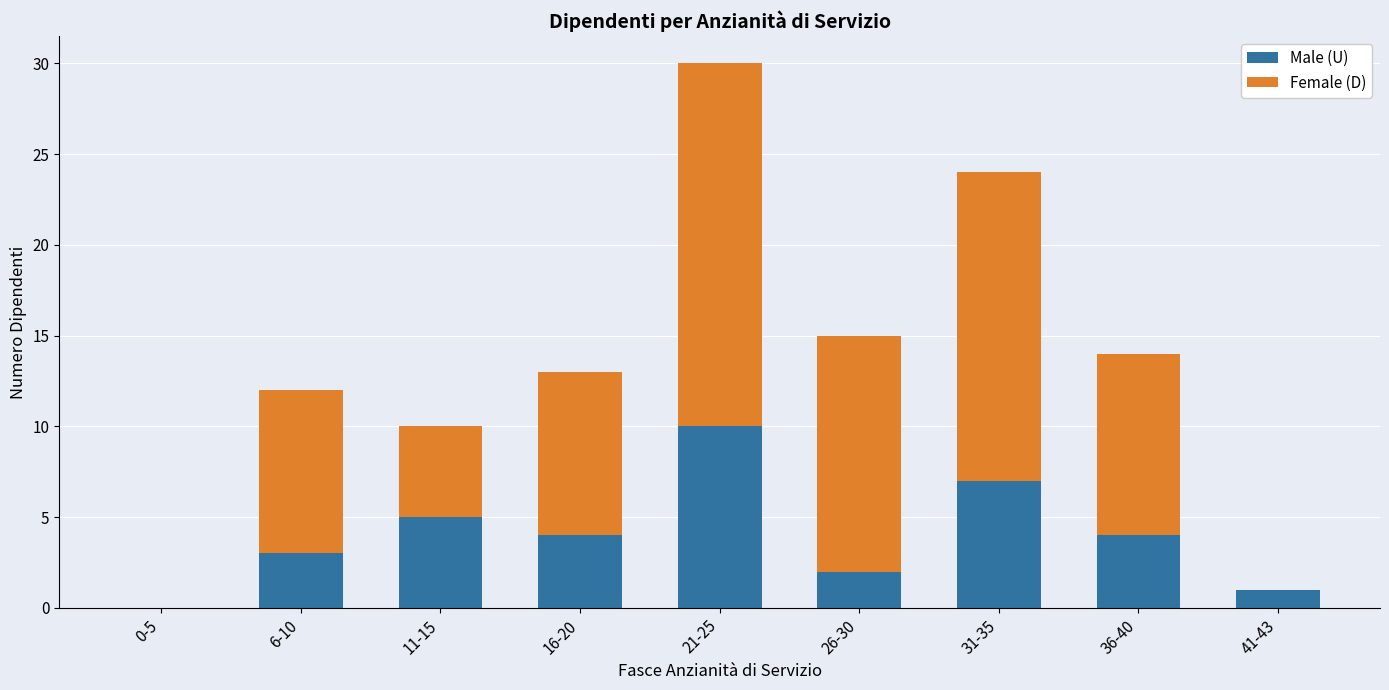

What is the difference between the Male (U) values at 16-20 and 11-15?

1